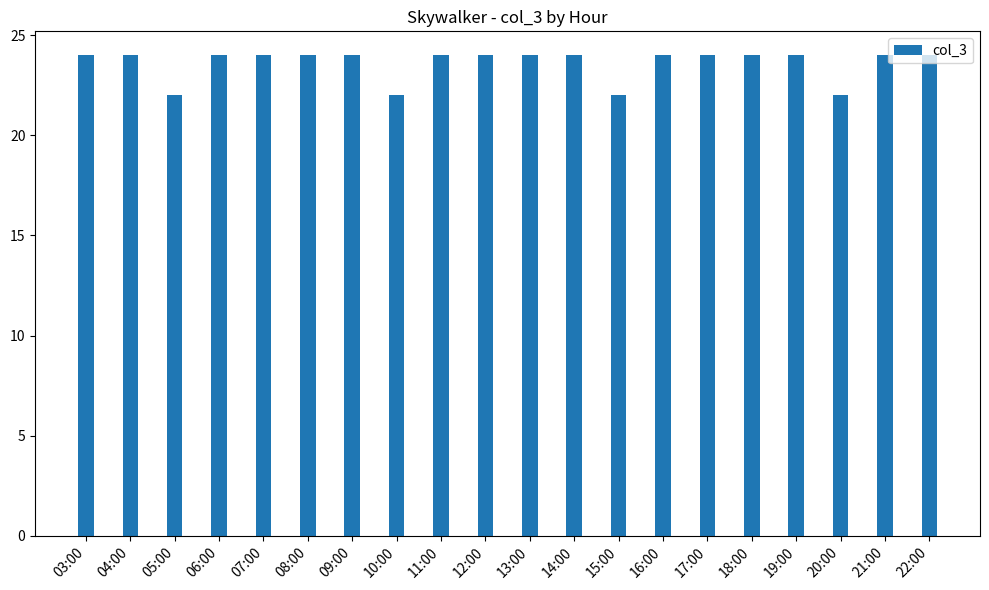

What is the label of the 4th bar from the left?

06:00